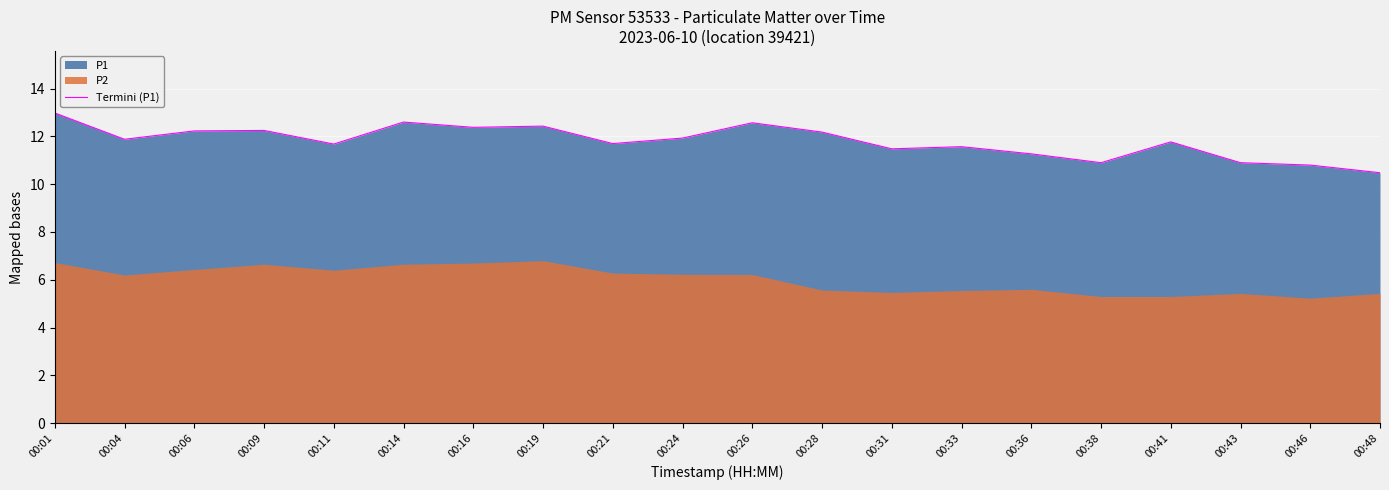

What is the difference between the maximum and minimum values?

2.5